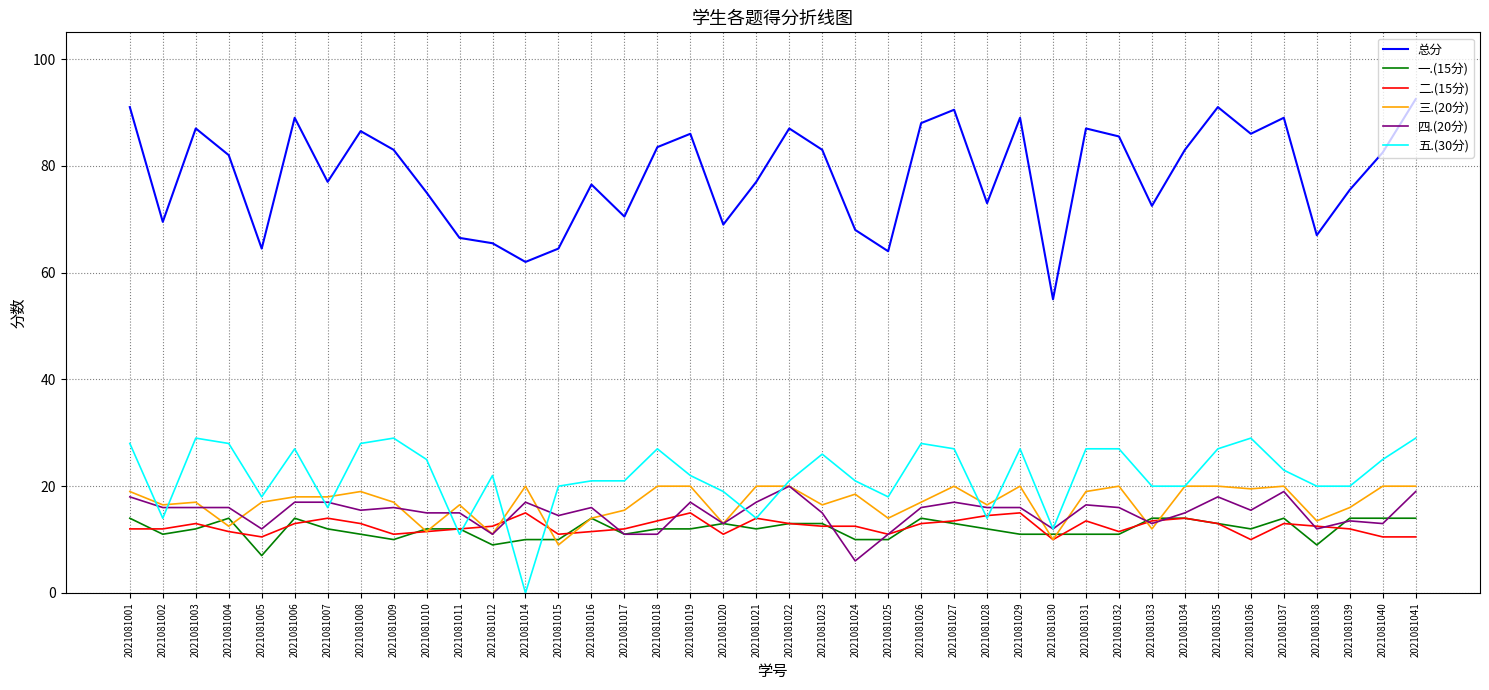

Is the value of 总分 at 2021081028 greater than the value of 一.(15分) at 2021081029?

Yes